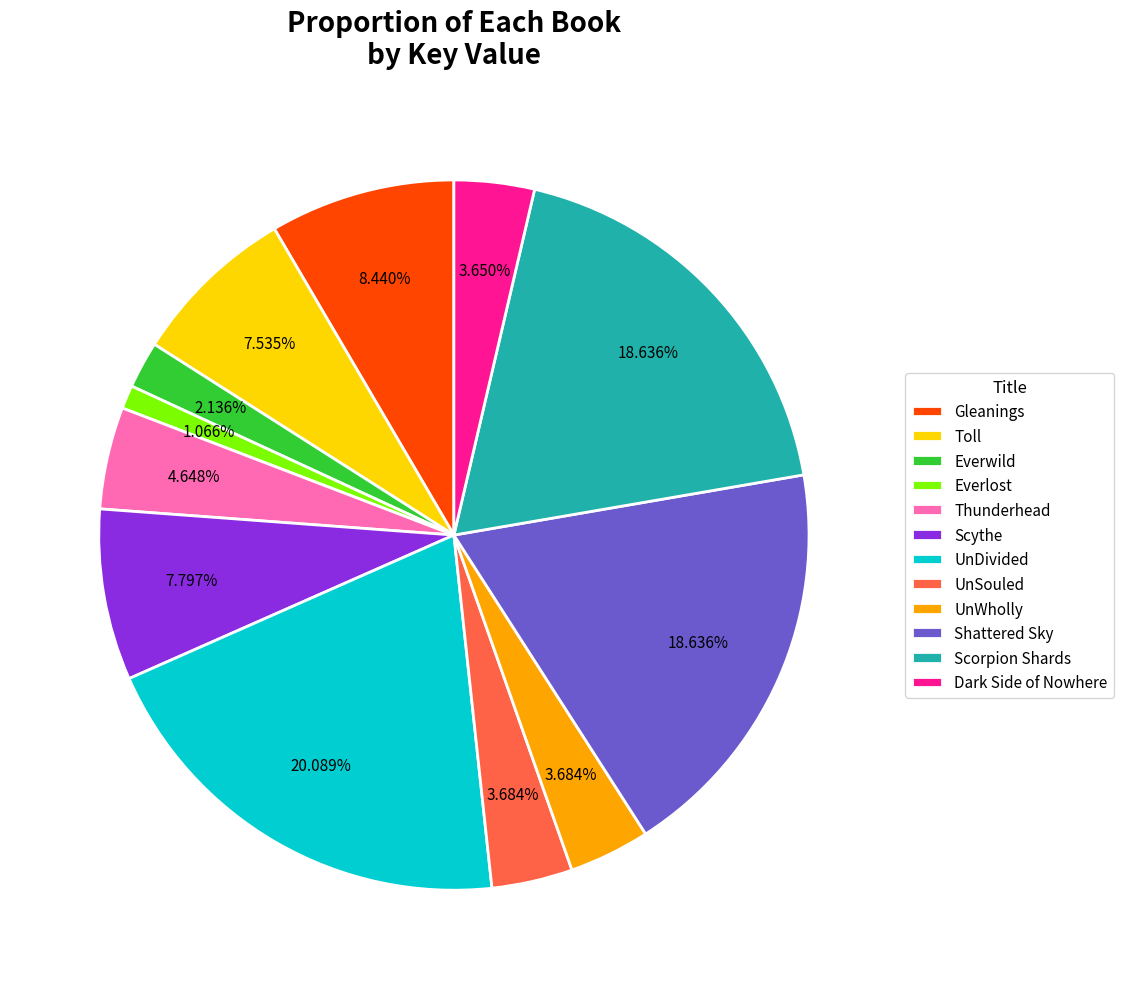

To the nearest percent, what is the difference between the UnDivided and Dark Side of Nowhere slice percentages?

16%